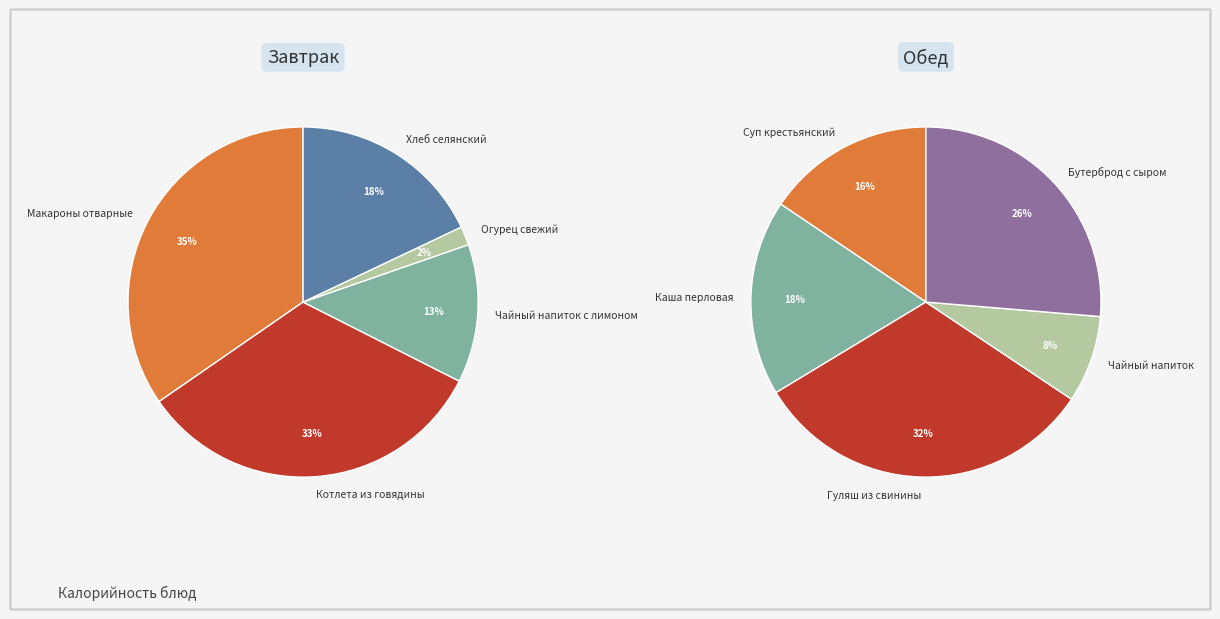

Is it true that 2 is 13% of the pie?

True